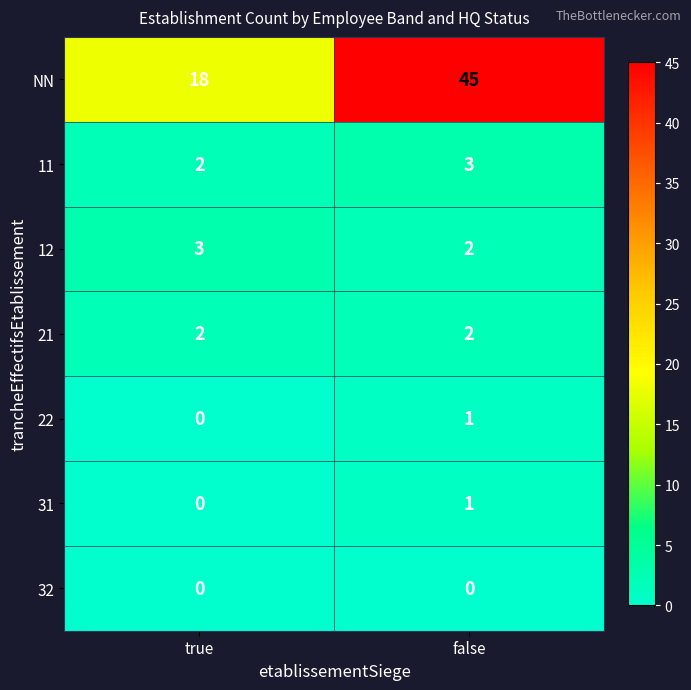

What is the maximum value shown in the chart?

45